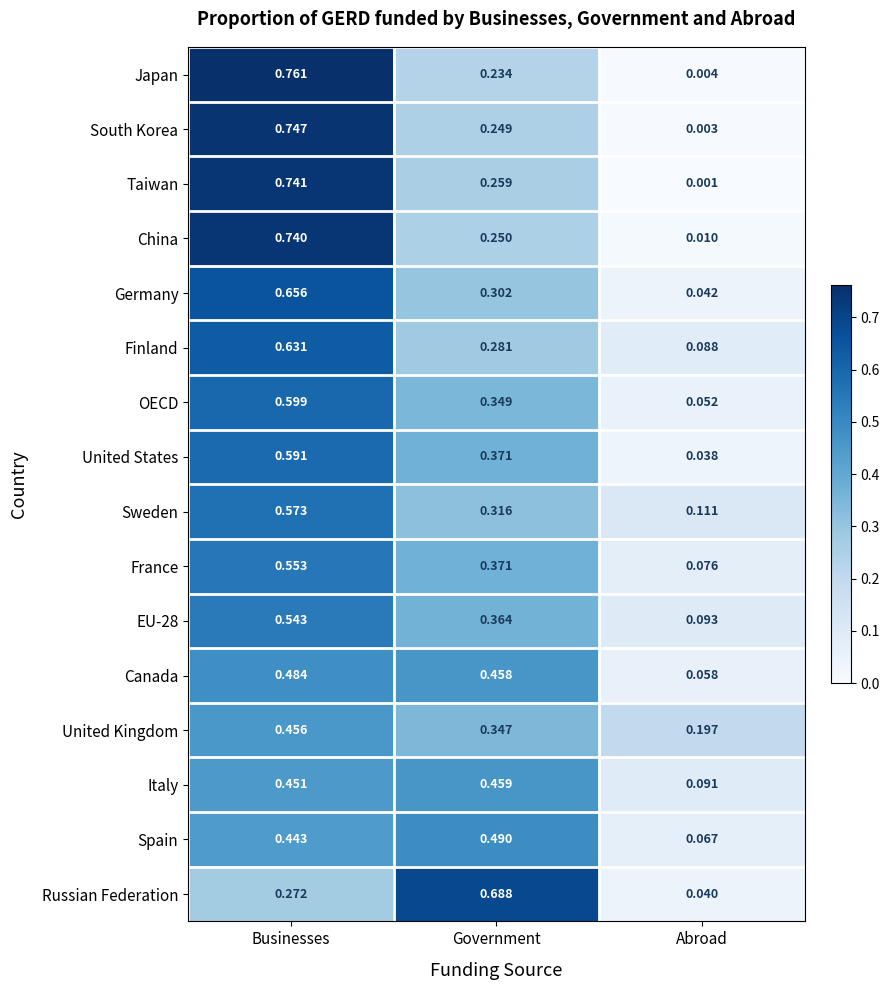

At which category does the chart reach its minimum across all series?

Abroad